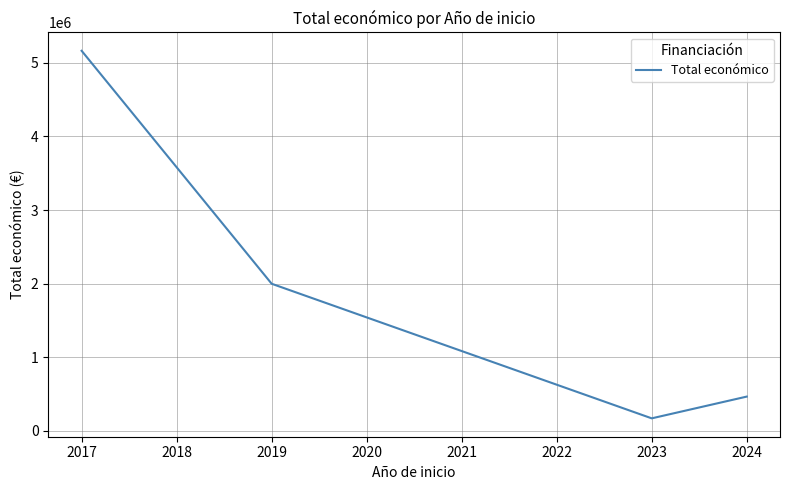

Reading left to right, list all the values displayed in this chart.

5163335.0	1999302.0	171279.0	466705.5